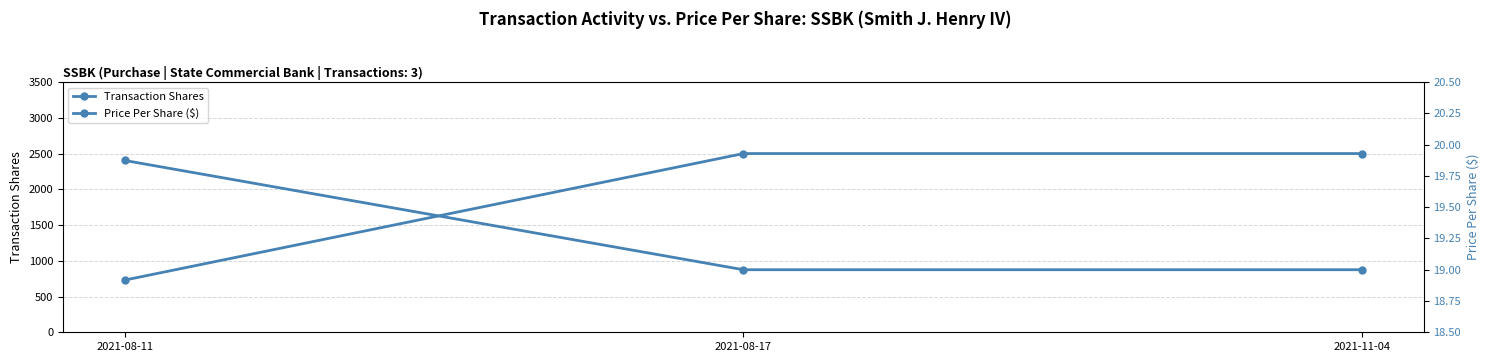

What position from the left is 2021-08-11?

1